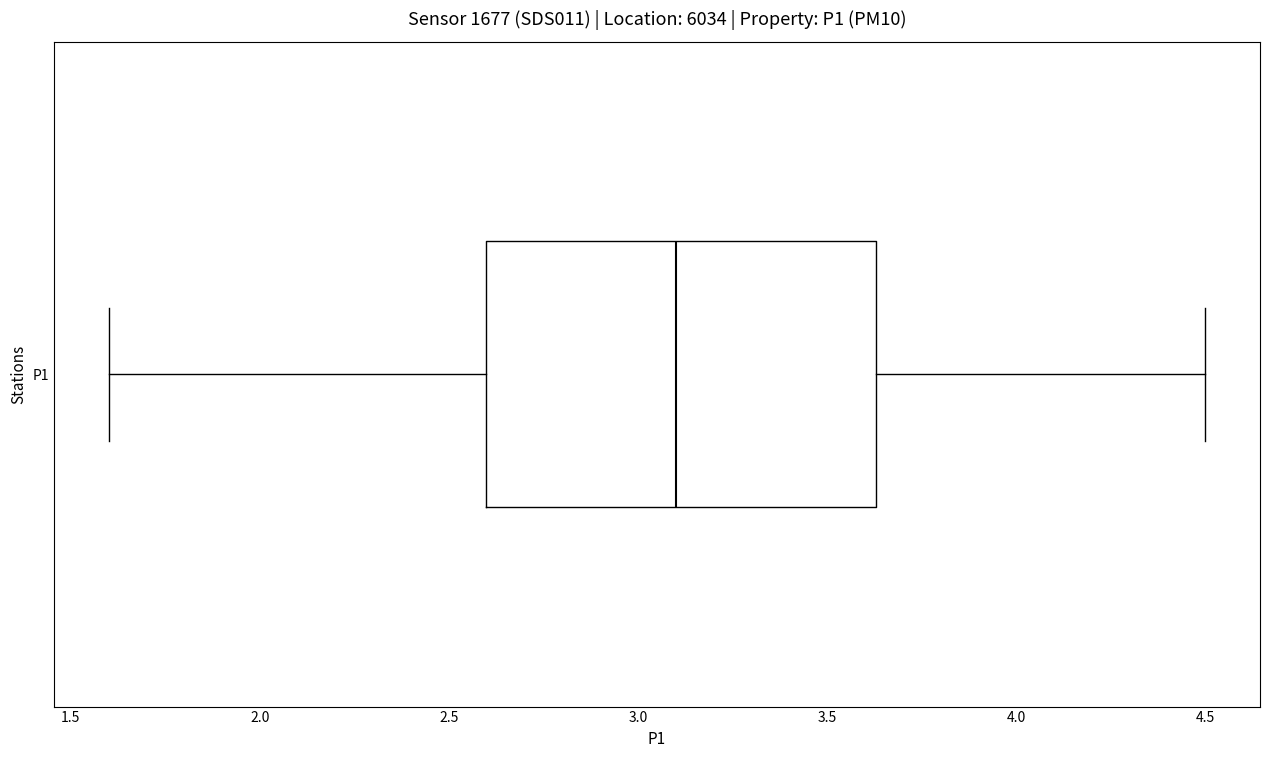

Where is the left edge of the box for P1 on the x-axis? The values are not printed on the chart, so give them approximately, as read against the axis.

2.60